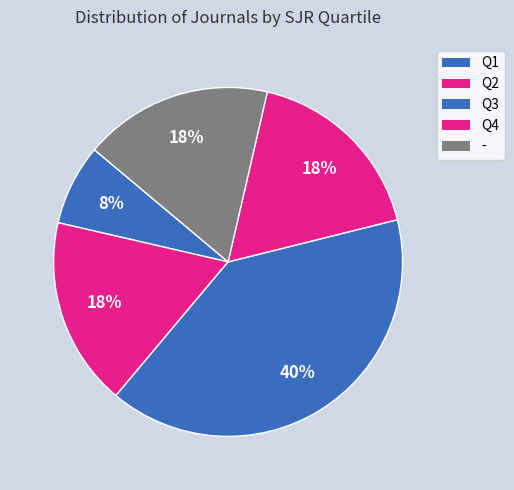

Combined, do Q4 and Q1 account for over 50%?

No